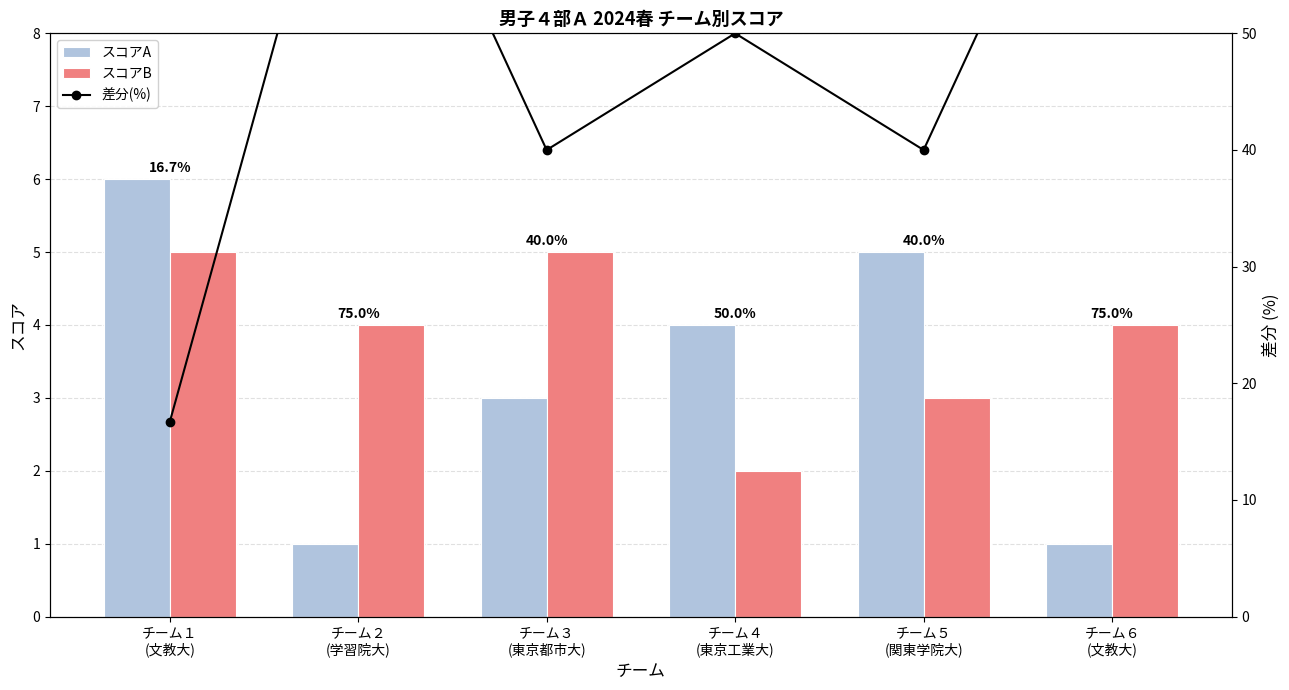

What is the difference between the highest and lowest values at チーム６
(文教大)?

74.0